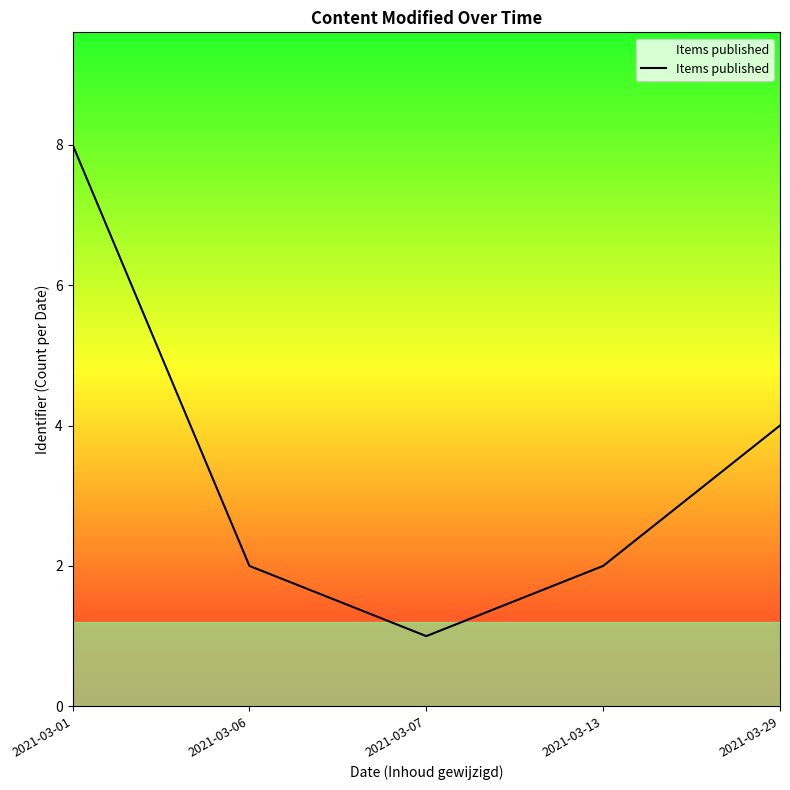

What is the sum of all values?

17